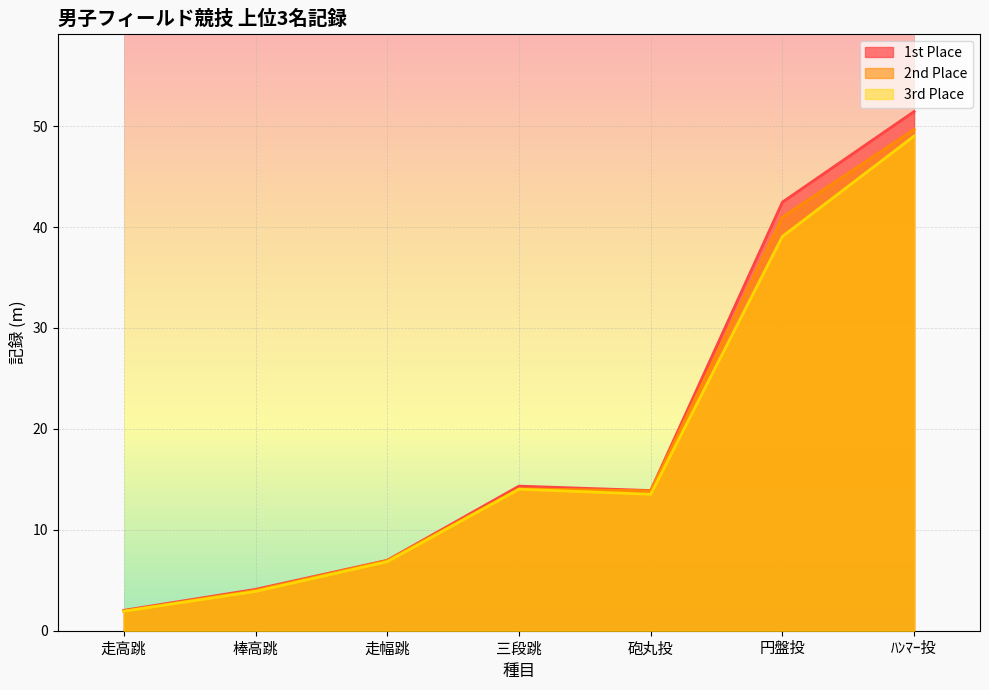

What is the difference between the highest and lowest values at 砲丸投?

0.4